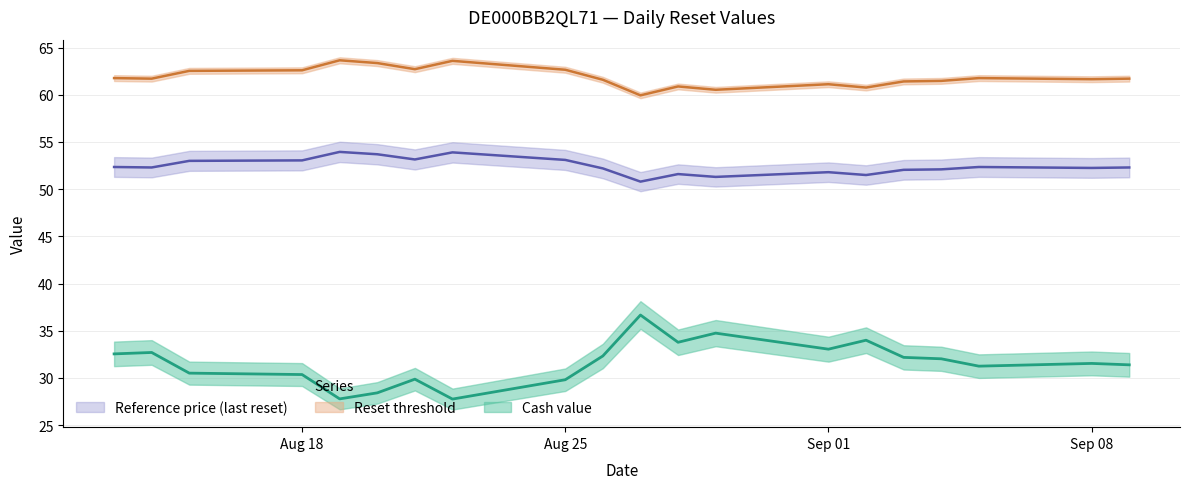

At 2025-08-26, list the series in order from largest to smallest.

Reset threshold, Reference price (last reset), Cash value